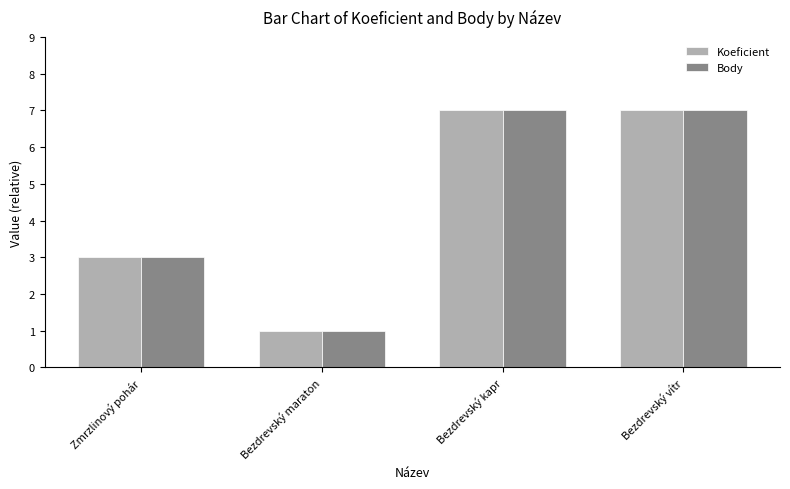

How many bars are there in total?

8